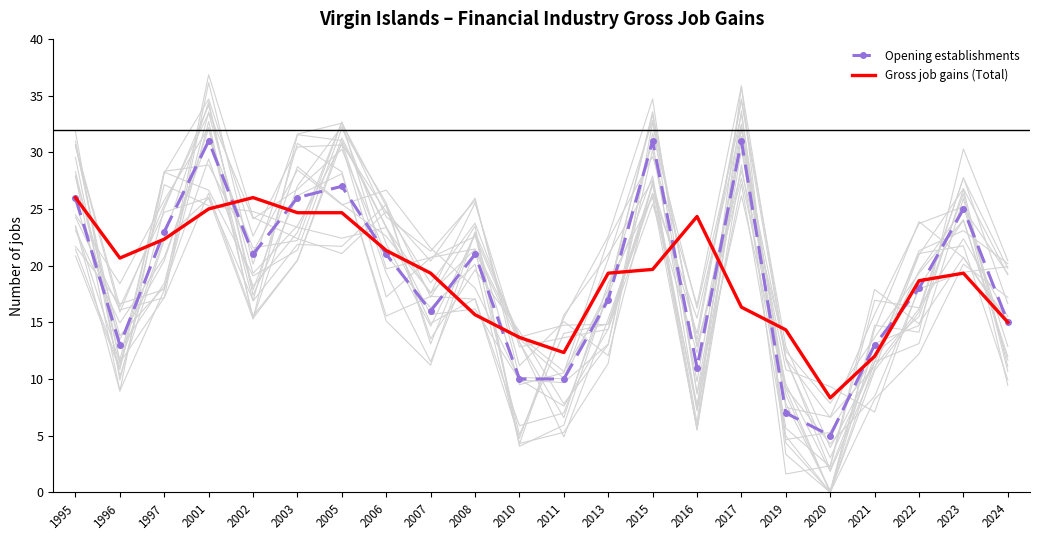

What is the minimum value shown in the chart?

5.0